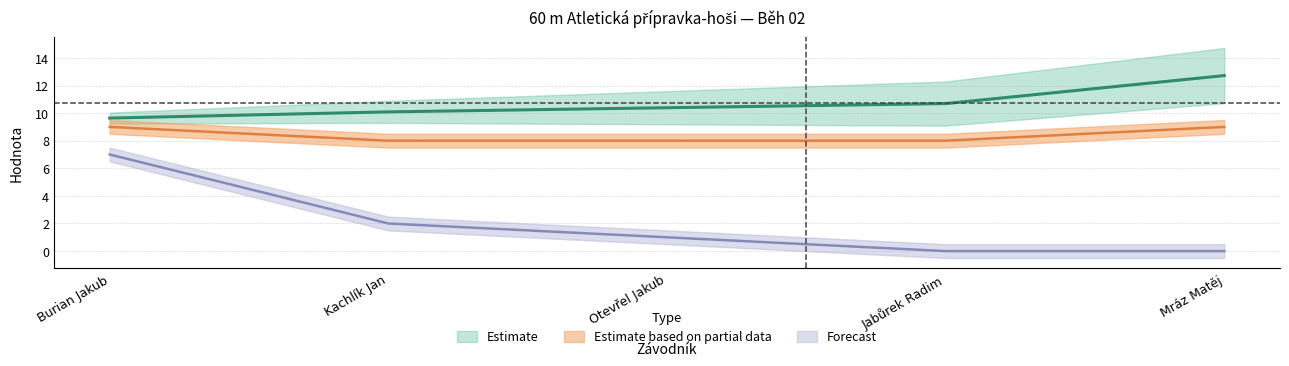

Between Otevřel Jakub and Jabůrek Radim, which is larger?

Jabůrek Radim